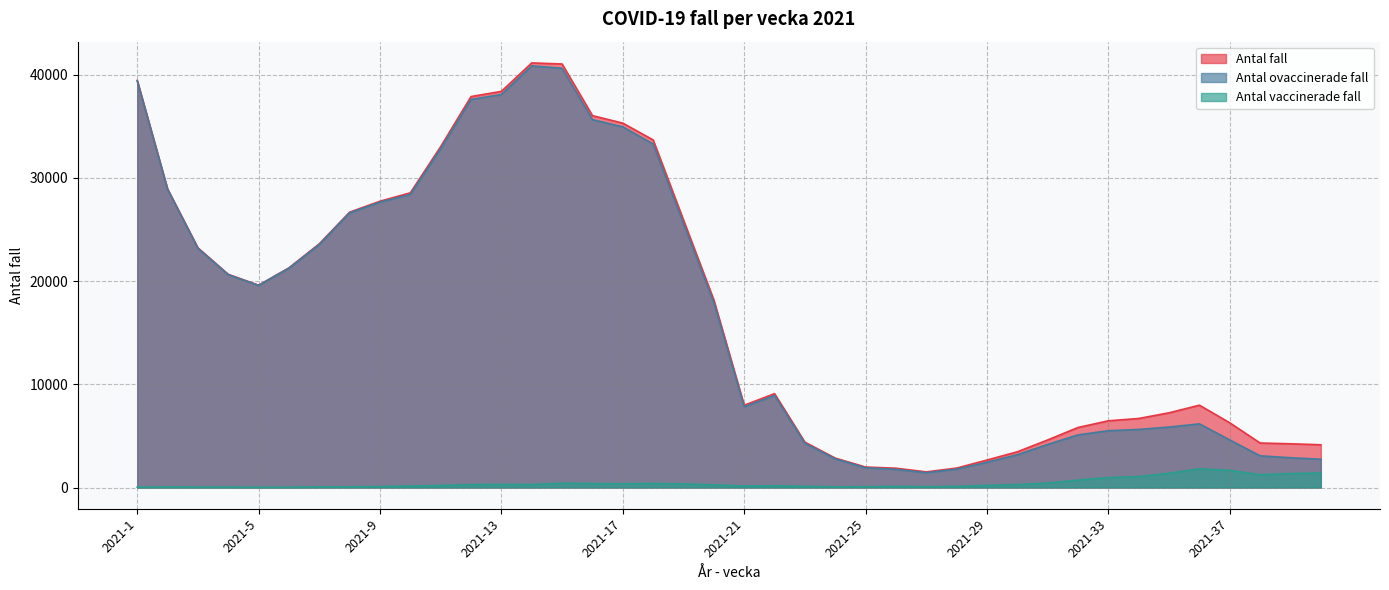

Where does the Antal ovaccinerade fall series first go above 17915?

2021-1